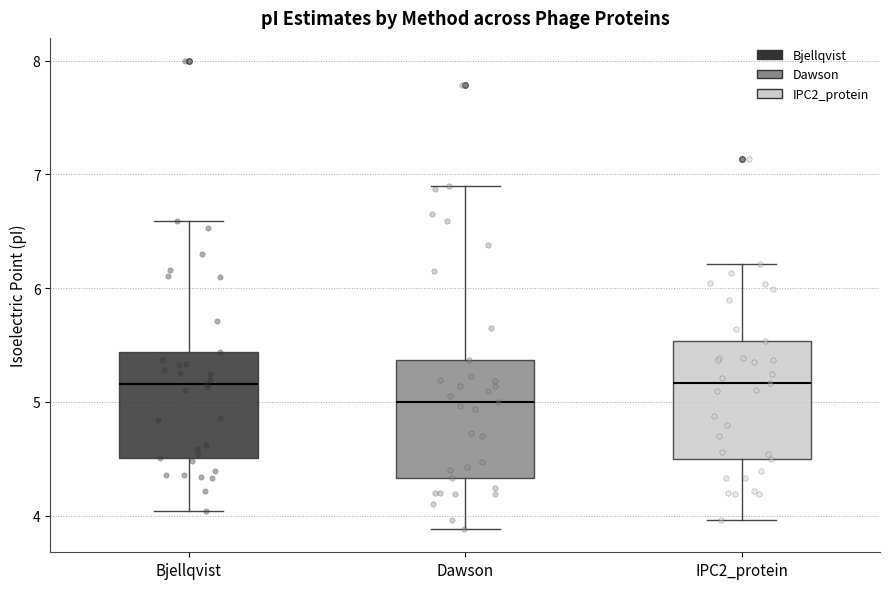

Reading left to right, transcribe this box plot: for each box, give where its median line is, the range the box spans, and where its two whiskers end, as read against the y-axis. The values are not printed on the chart, so give them approximately, as read against the axis.

Bjellqvist: median 5.2, box 4.5 to 5.4, whiskers 4.0 to 6.6
Dawson: median 5.0, box 4.3 to 5.4, whiskers 3.9 to 6.9
IPC2_protein: median 5.2, box 4.5 to 5.5, whiskers 4.0 to 6.2